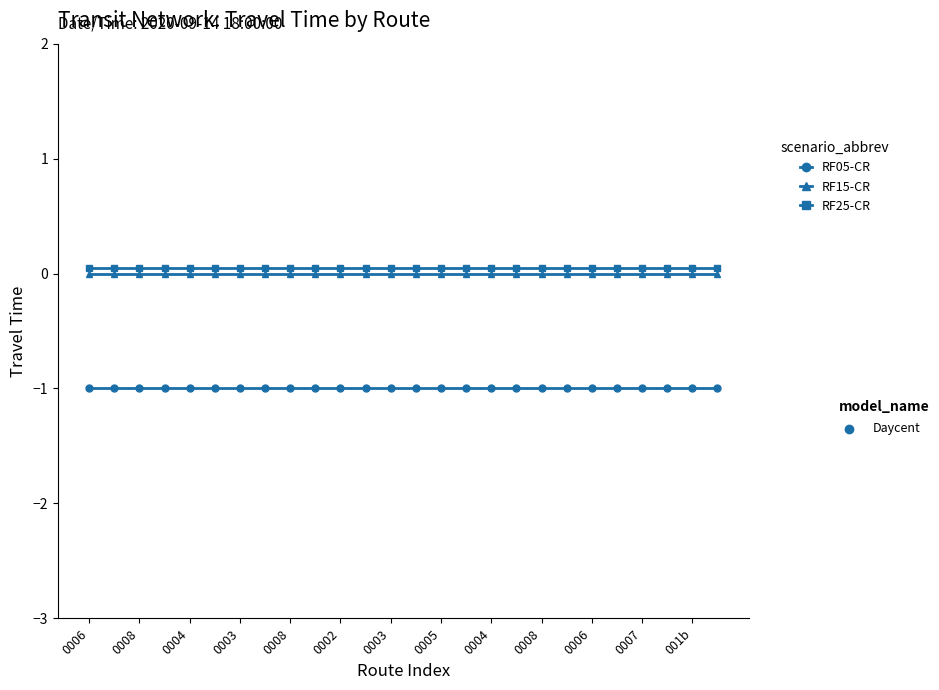

True or false: RF25-CR and RF15-CR intersect in this chart.

False